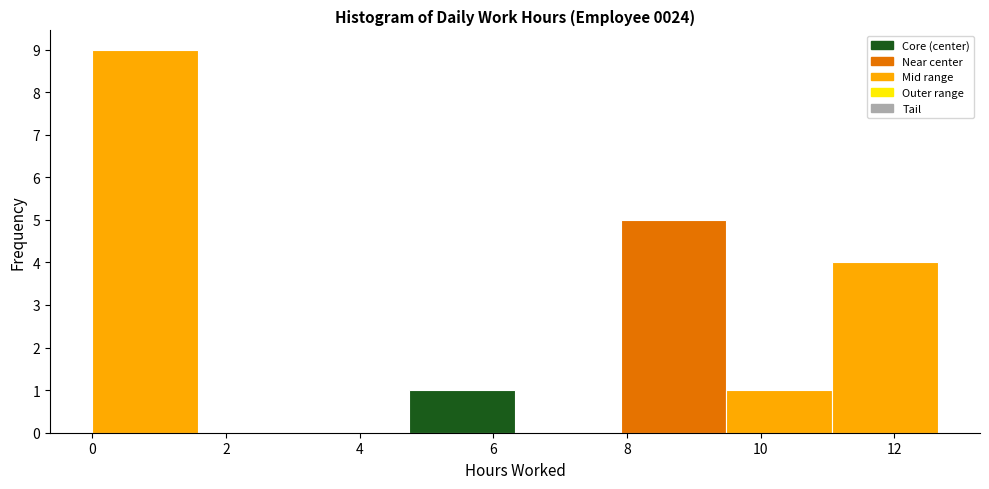

Reading left to right, list every bar in this chart as the range it spans on the x-axis followed by its height. Neither the bar edges nor the heights are printed on the chart, so give them approximately, as read against the axes.

0.0 to 1.6: 9
1.6 to 3.2: 0
3.2 to 4.8: 0
4.8 to 6.4: 1
6.4 to 8.0: 0
8.0 to 9.4: 5
9.4 to 11.0: 1
11.0 to 12.6: 4